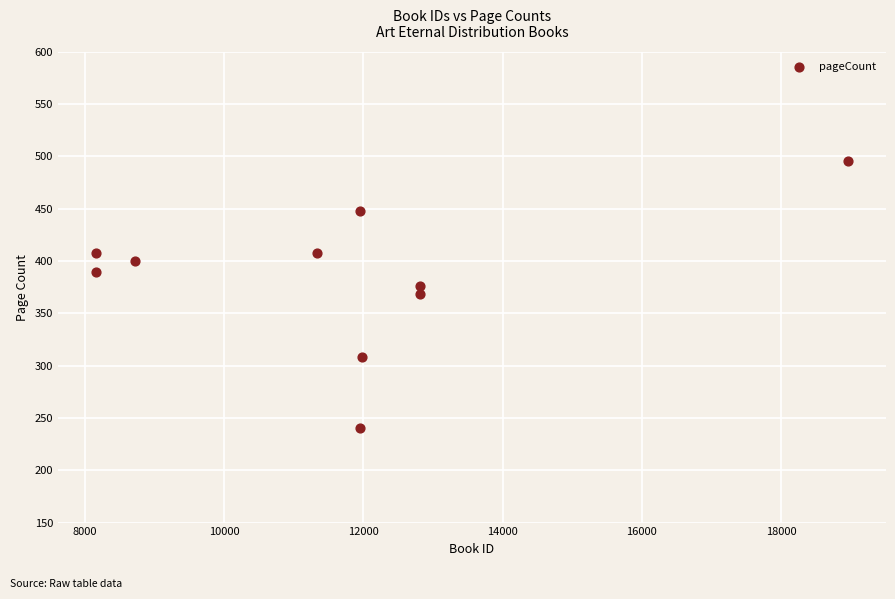

What is the range of Y values (max minus min)?

256